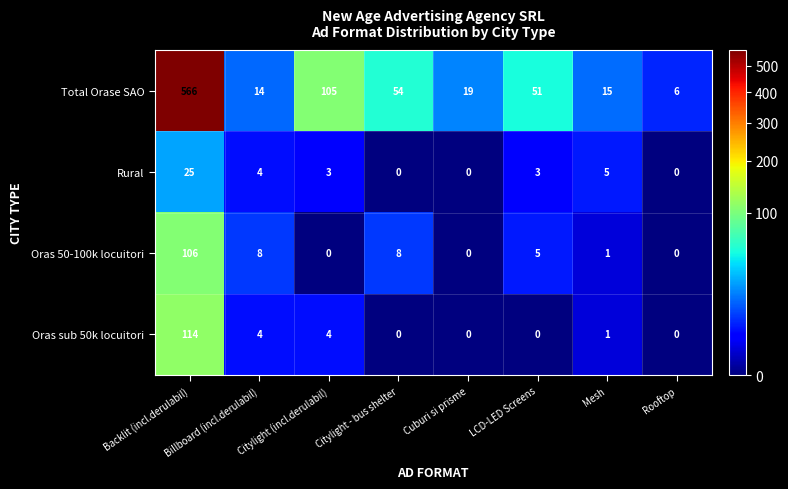

At how many categories does at least one series exceed 175?

1